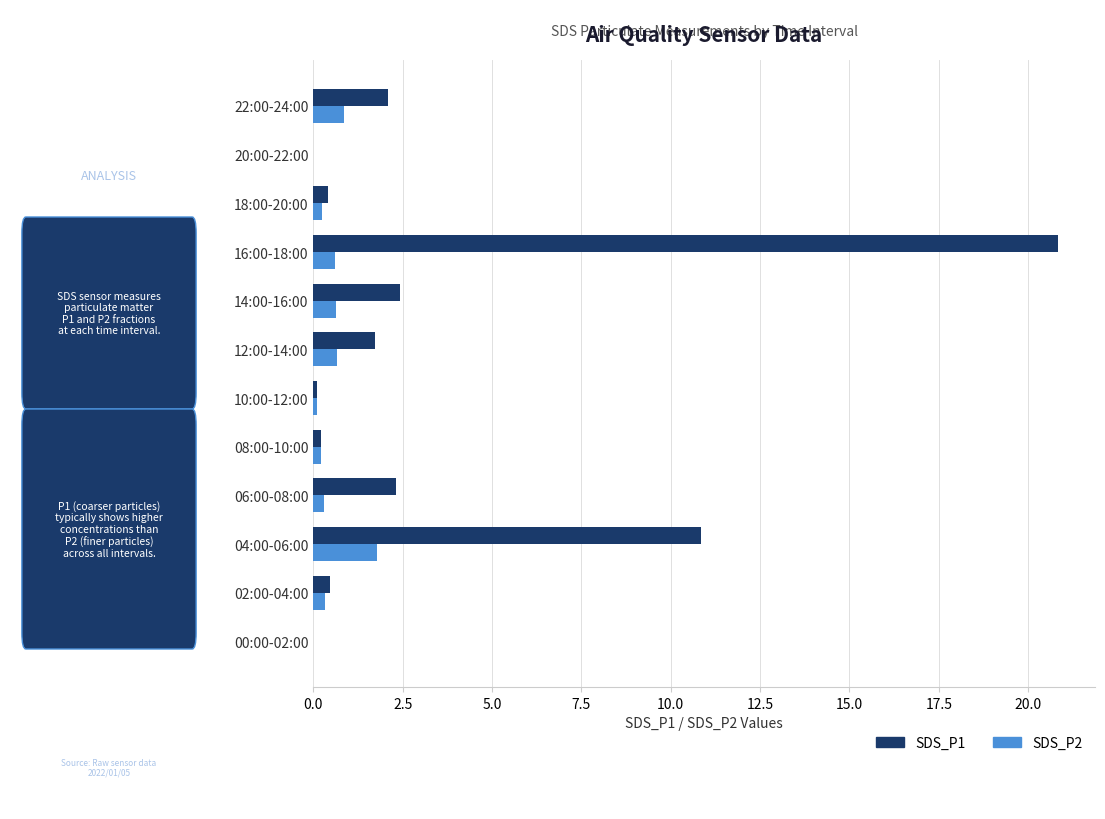

The SDS_P2 series shows 0.3 at 02:00-04:00. True or false?

True